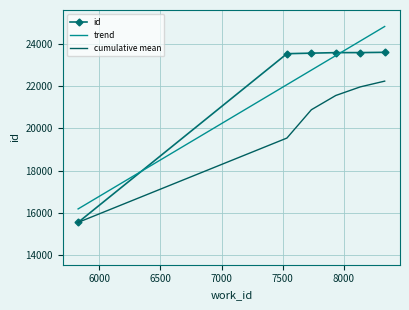

True or false: the data shows 40679 at 7835.

False